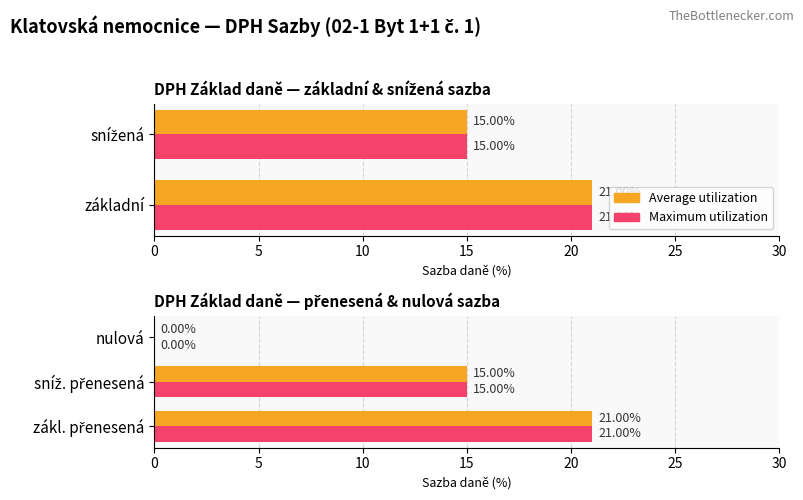

The Average utilization (Sazba daně %) series shows 35 at zákl. přenesená. True or false?

False